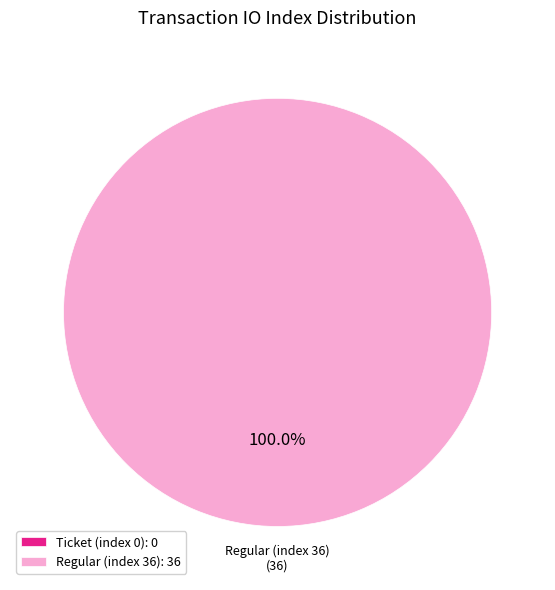

Rank the categories by value from lowest to highest.

Ticket (index 0), Regular (index 36)